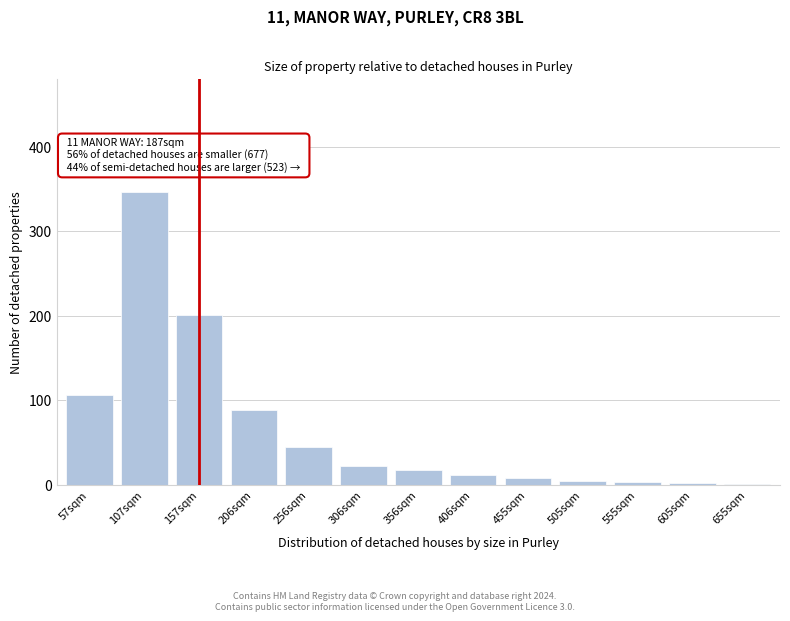

Between 157sqm and 406sqm, which is larger?

157sqm